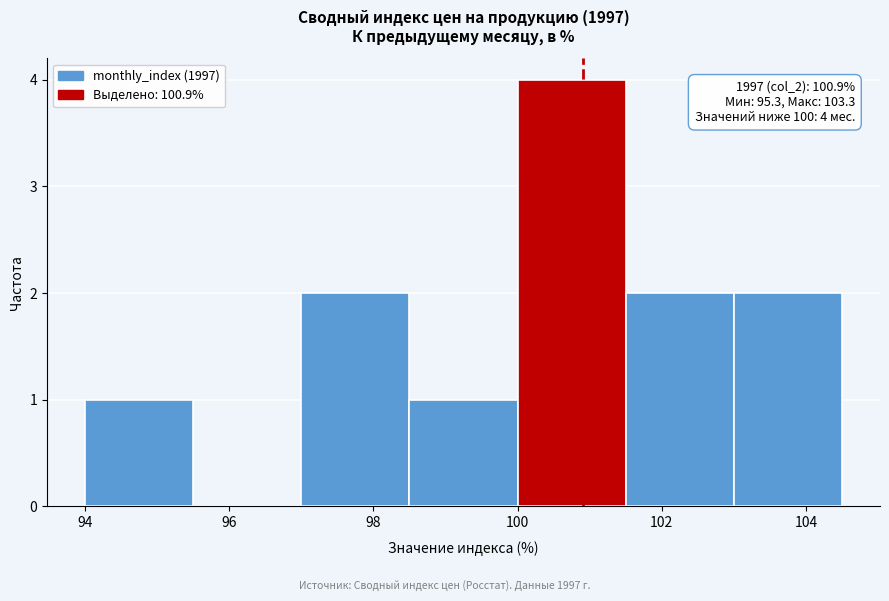

Which range on the x-axis has the tallest bar?

100.0 to 101.5